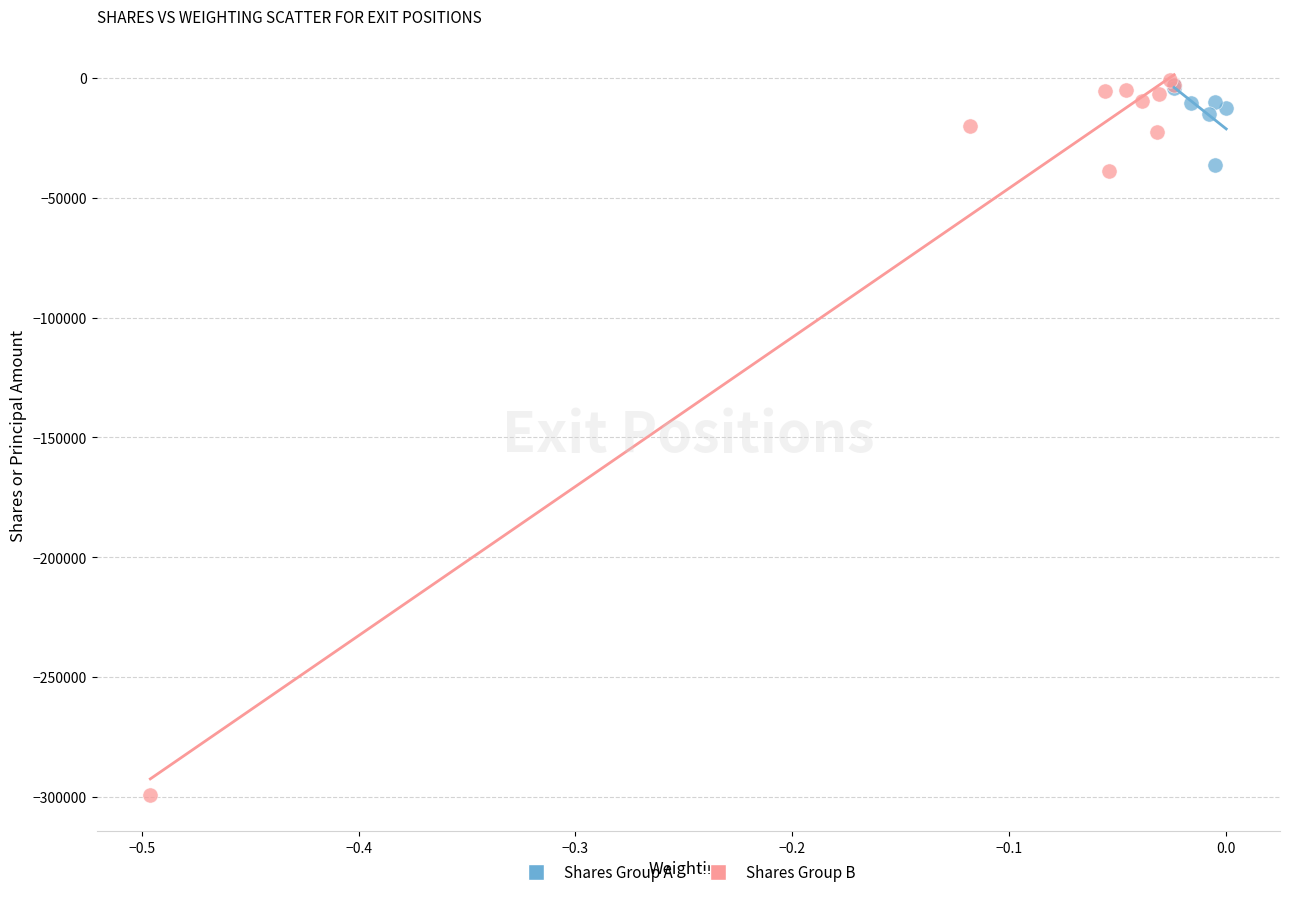

Which series has the largest Y range (max minus min)?

Shares Group B